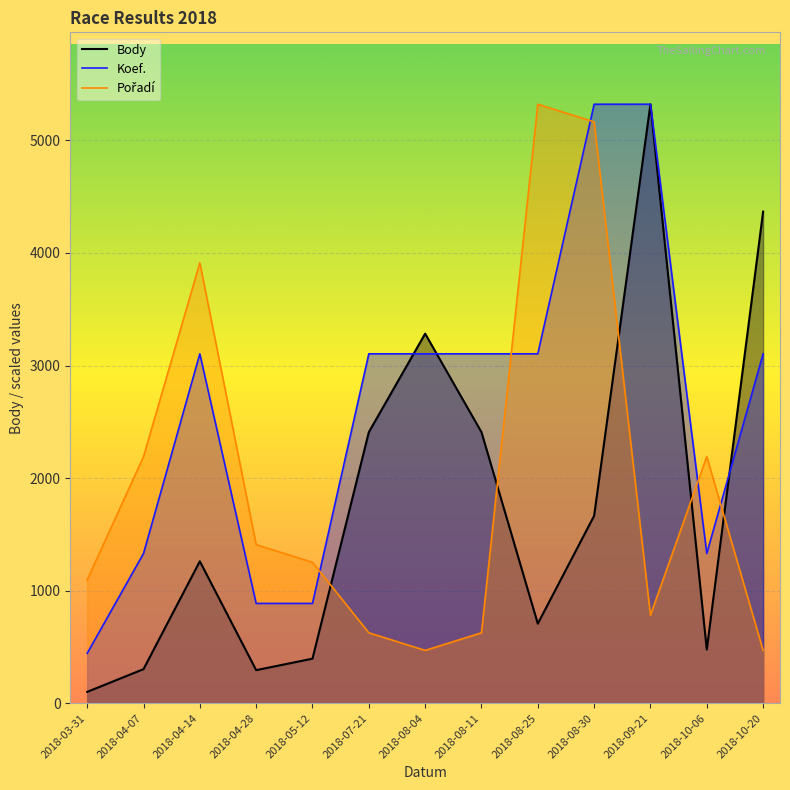

Rank the series at 2018-05-12 from lowest to highest value.

Body, Koef., Pořadí